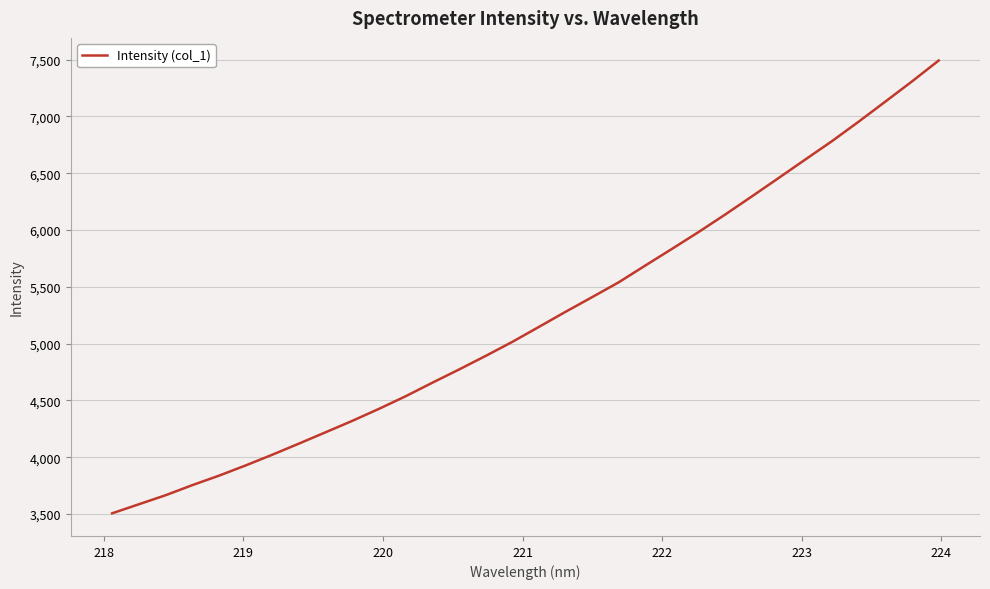

What is the difference between the maximum and minimum values?

3986.7